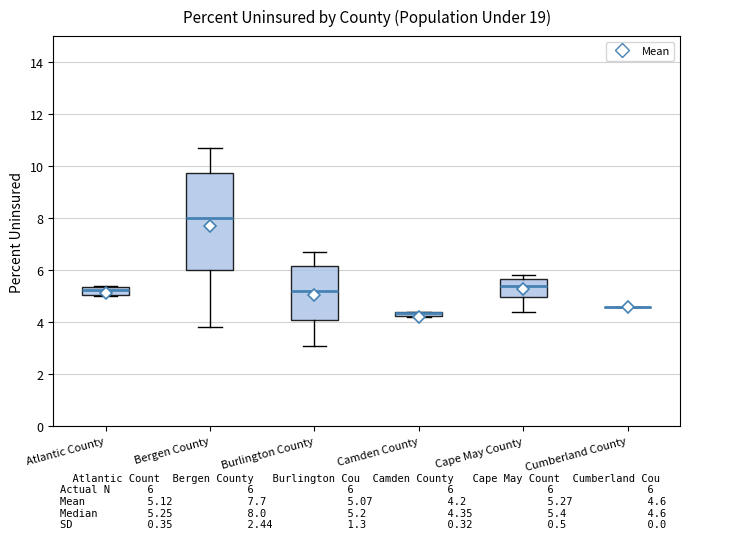

Where is the upper edge of the box for Camden County on the y-axis? The values are not printed on the chart, so give them approximately, as read against the axis.

4.4